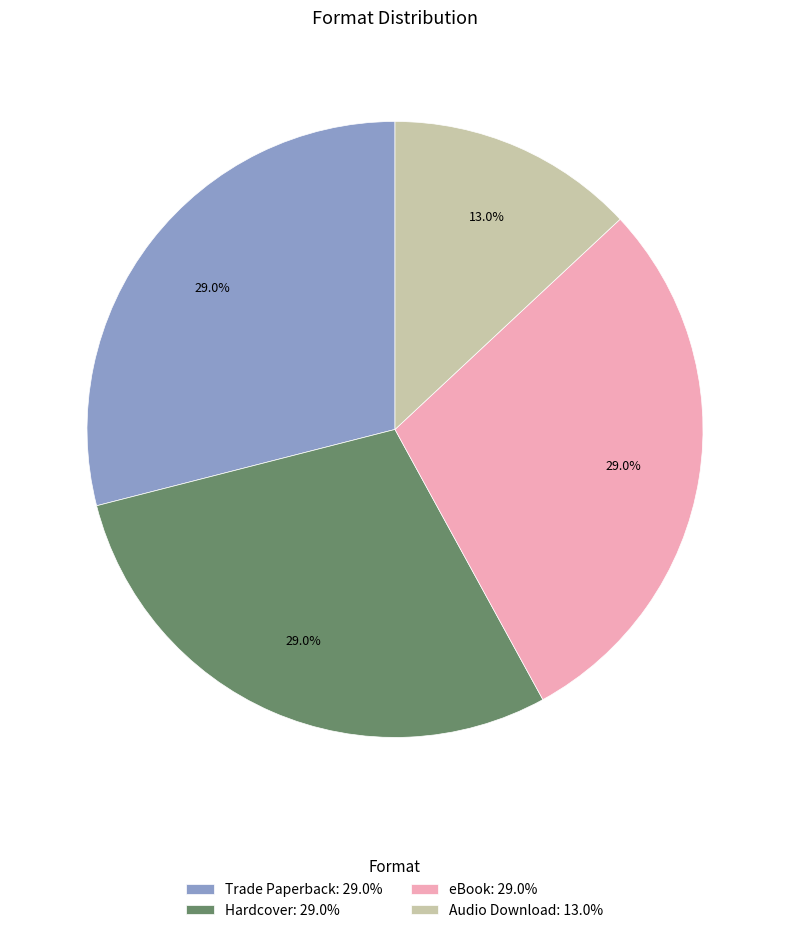

To the nearest percent, what portion does Audio Download represent?

13%